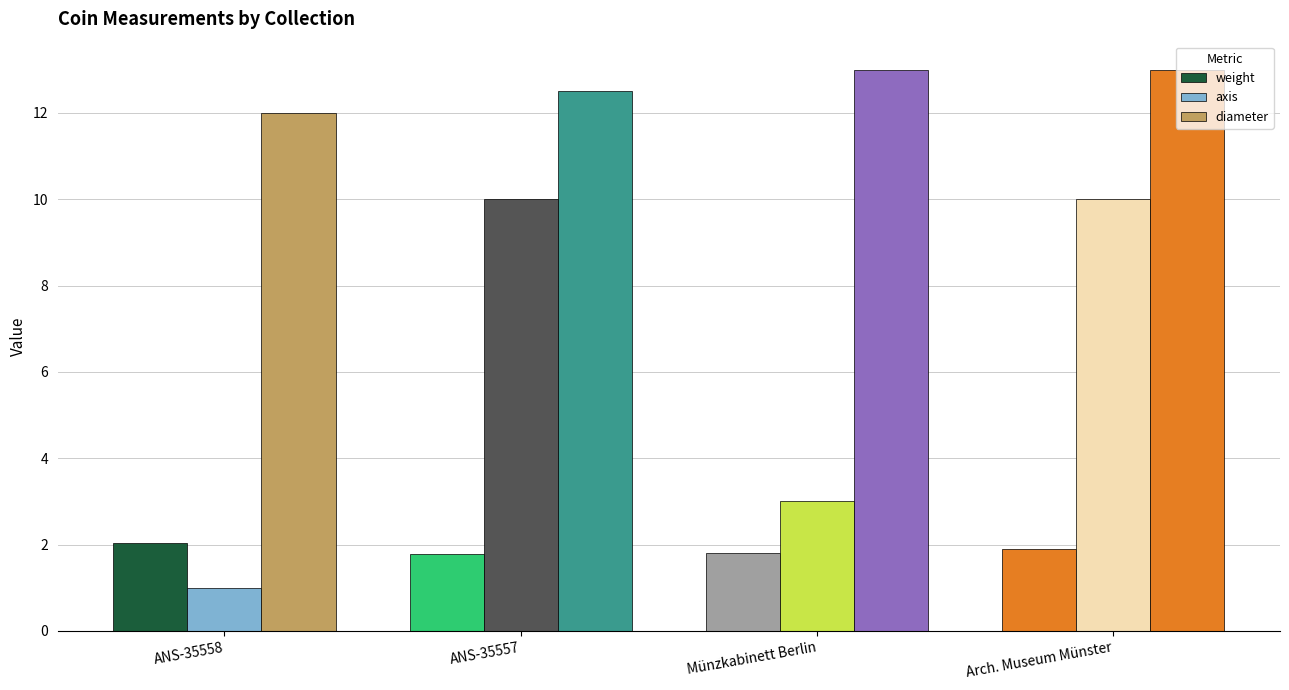

Are the bars grouped side by side (vs. stacked)?

Yes